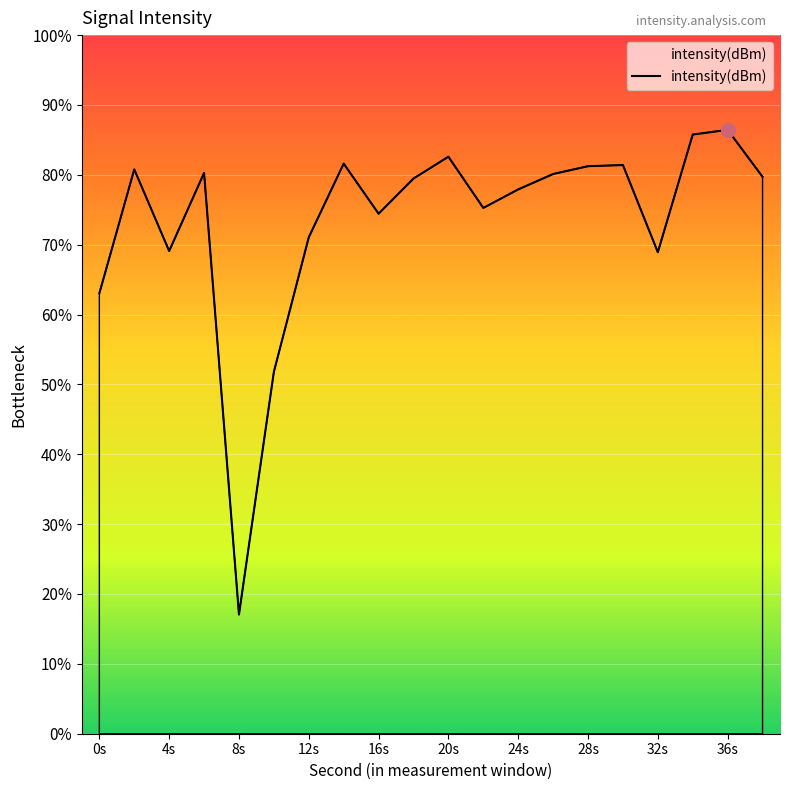

Reading left to right, transcribe all the data shown in this chart.

-138.5	-129.6	-135.5	-129.9	-161.5	-144.1	-134.5	-129.2	-132.8	-130.3	-128.7	-132.4	-131.0	-129.9	-129.4	-129.3	-135.5	-127.1	-126.8	-130.1